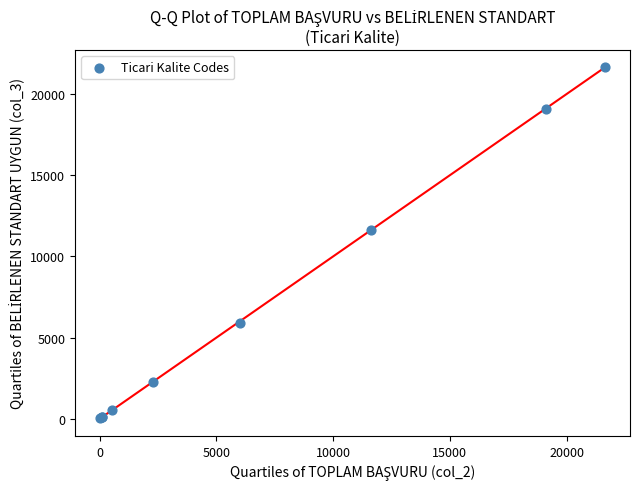

What Y value in the scatter plot is closest to 10830?

11622